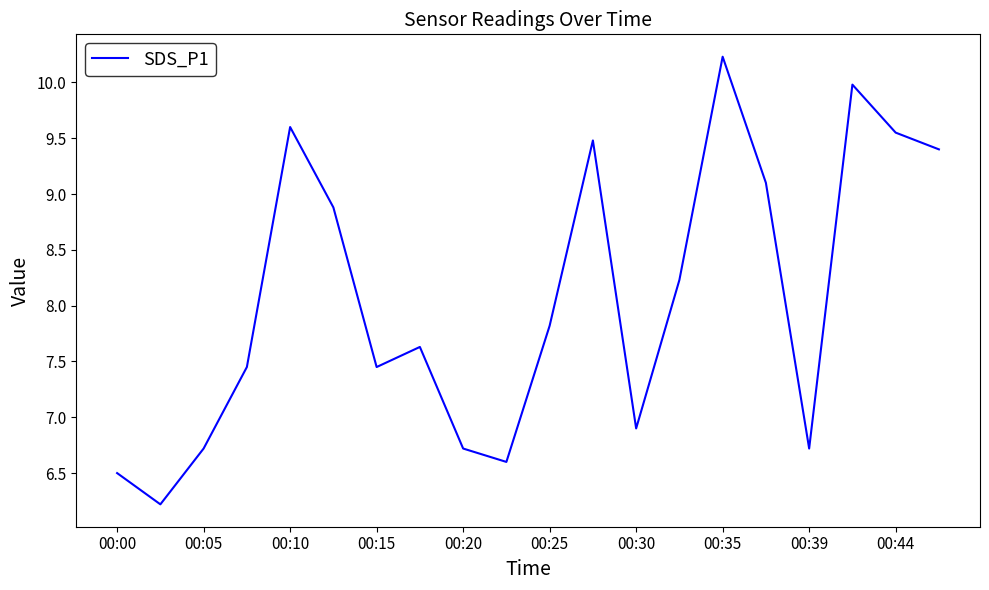

What is the average value?

8.1